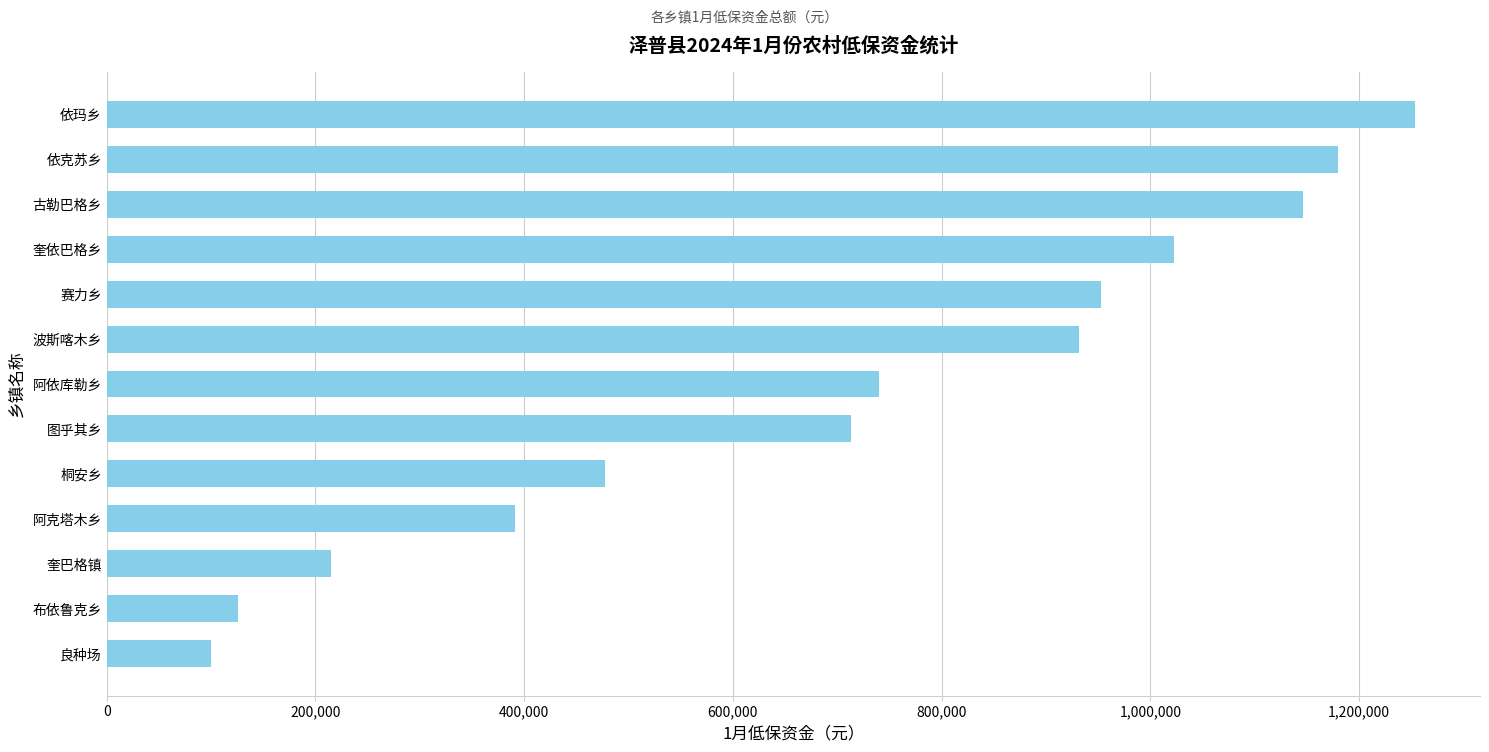

The chart shows a value of 1145958 at 古勒巴格乡. True or false?

True